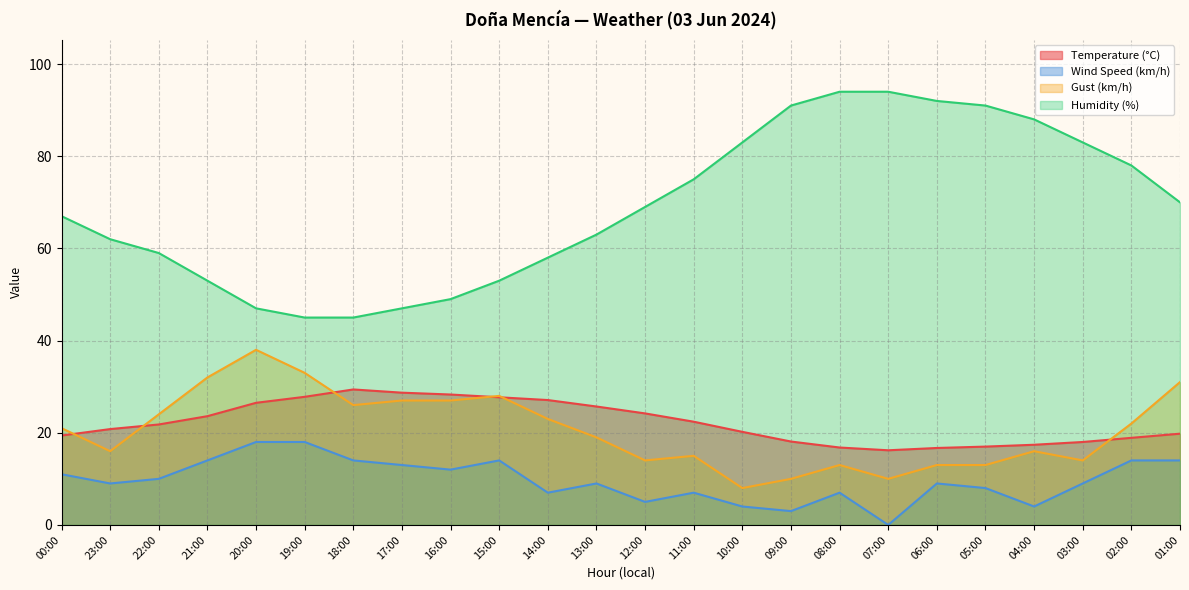

What is the minimum value for Gust (km/h)?

8.0